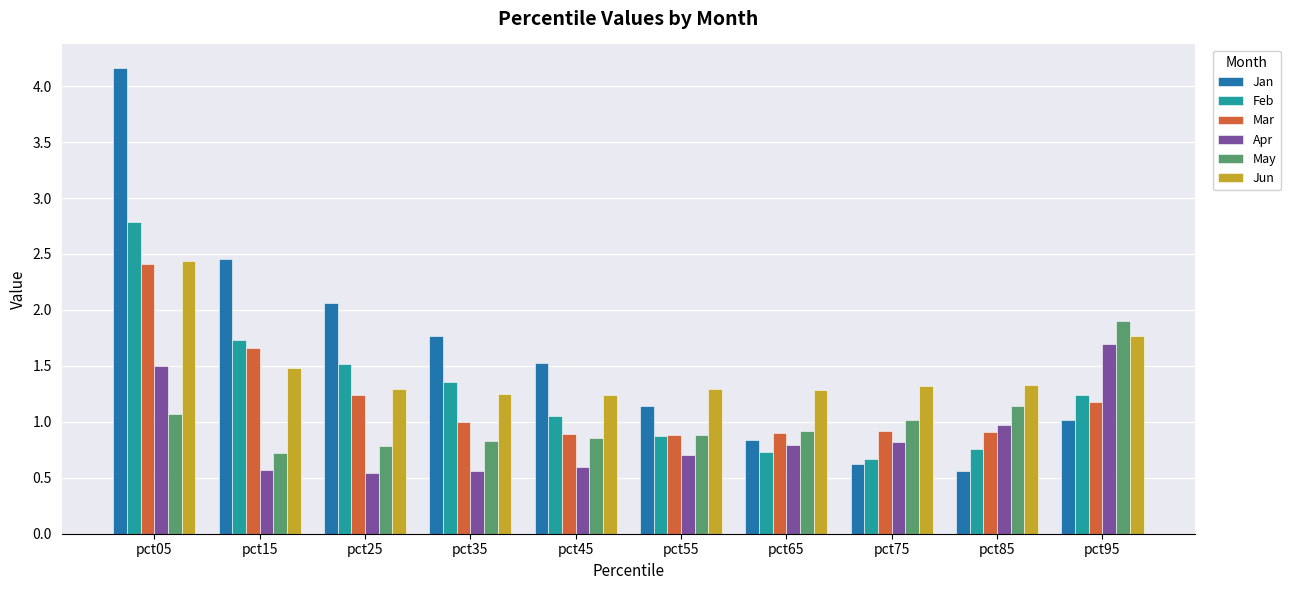

At which category is the sum across all series the highest?

pct05